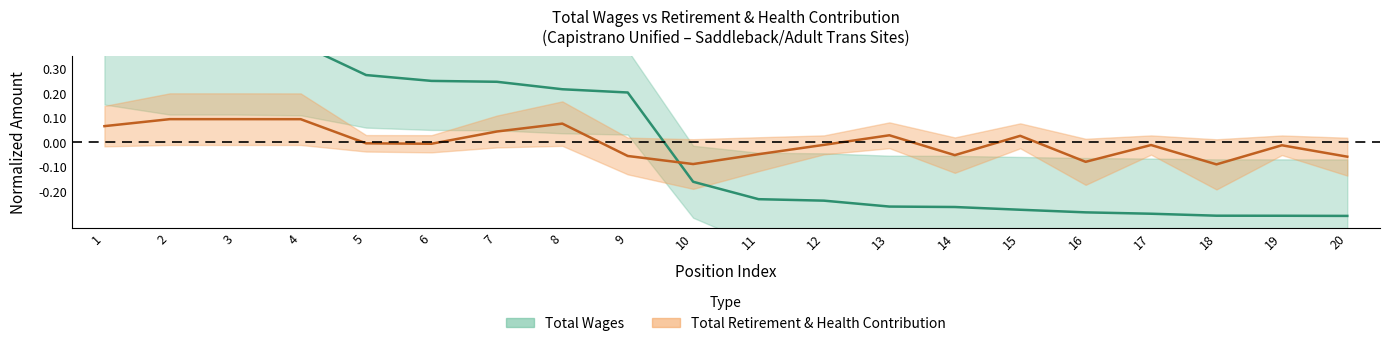

List the series in order of their peak value, highest first.

Total Wages, Total Retirement & Health Contribution